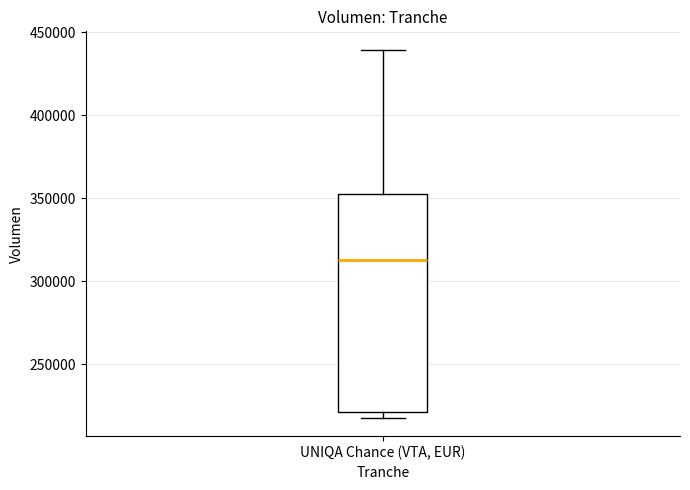

Where does the upper whisker of the box for UNIQA Chance (VTA, EUR) end on the y-axis? The values are not printed on the chart, so give them approximately, as read against the axis.

440000